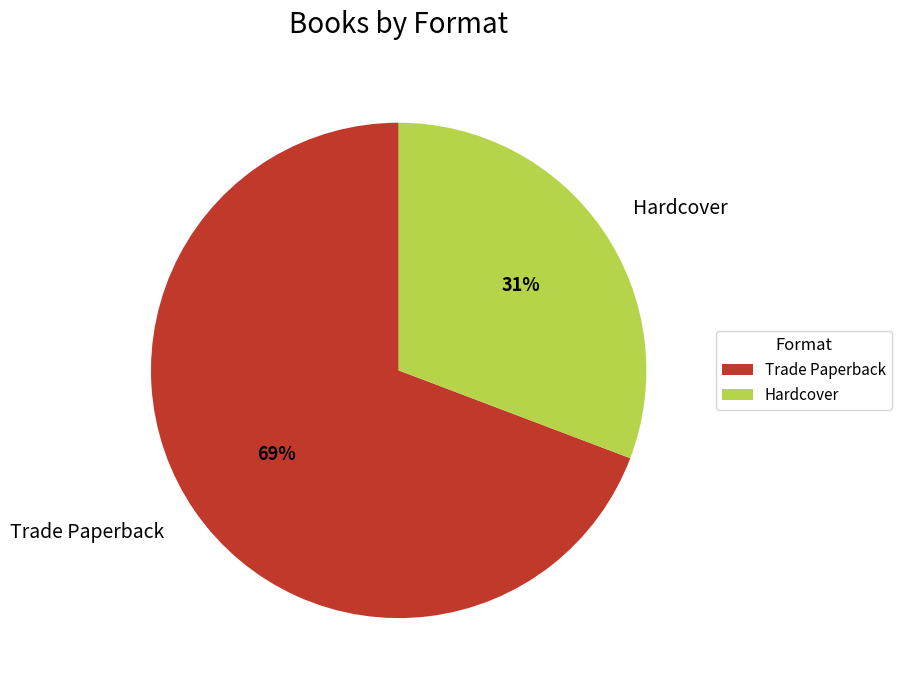

To the nearest percent, what is the difference between the largest and smallest slice percentages?

38%